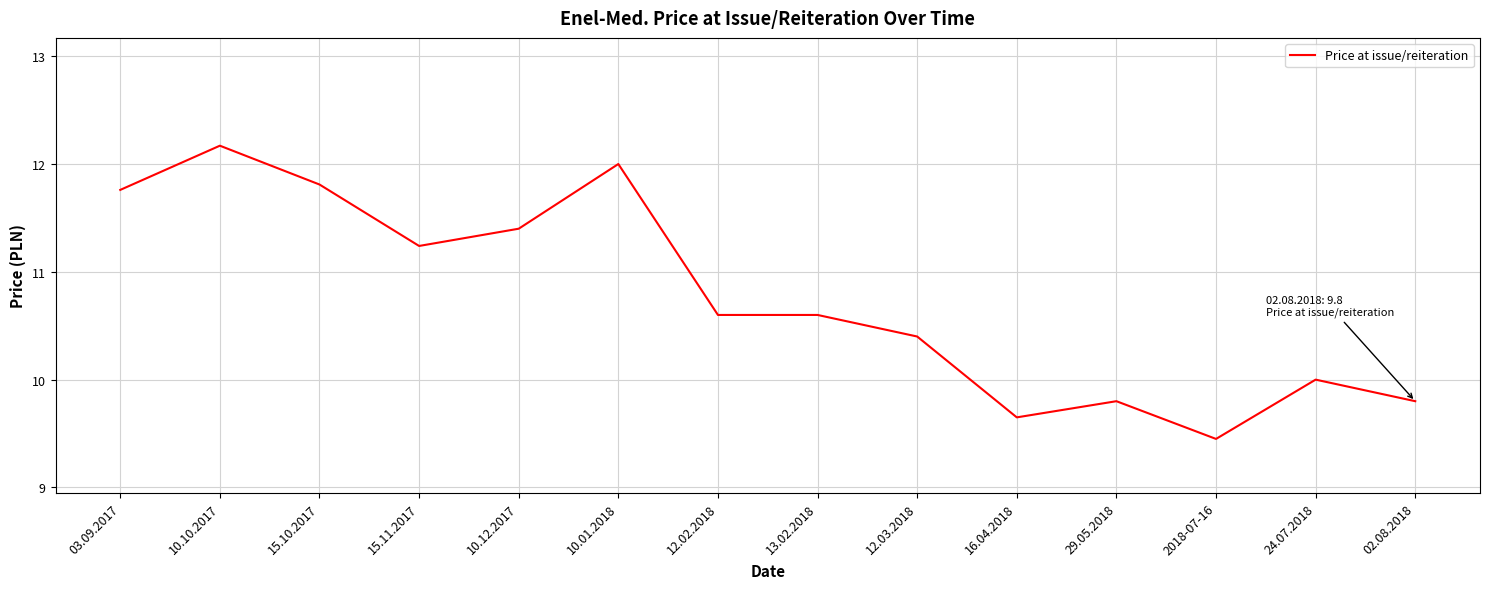

How many lines are shown in the chart?

1